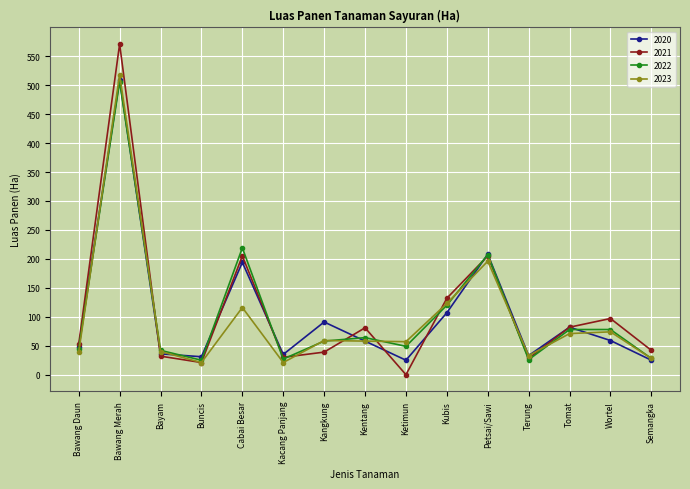

At which label is 2022 closest to 265?

Cabai Besar